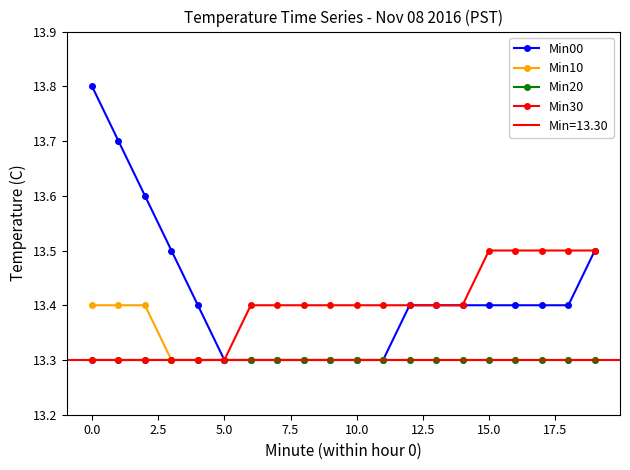

Count the Min30 values in the range 13 to 14.

20